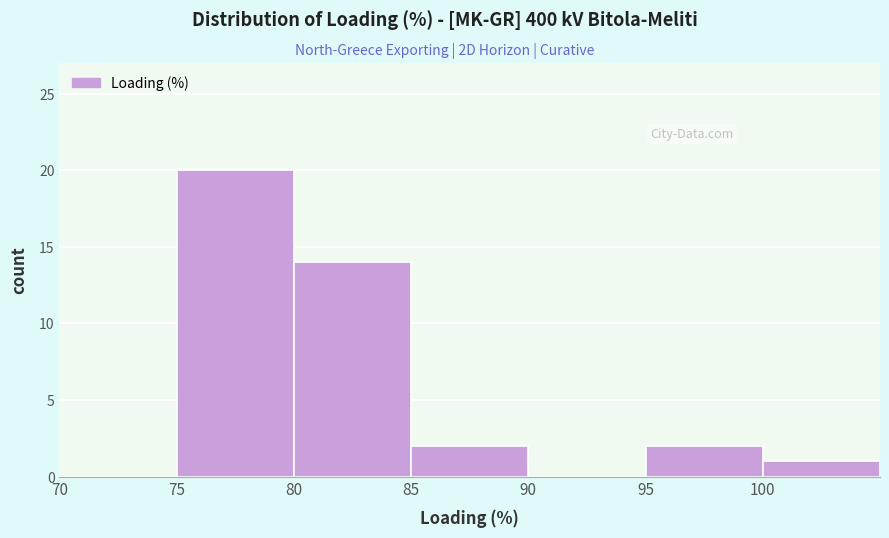

What is the height of the bar covering 100 to 105 on the x-axis? The values are not printed on the chart, so give them approximately, as read against the axis.

1